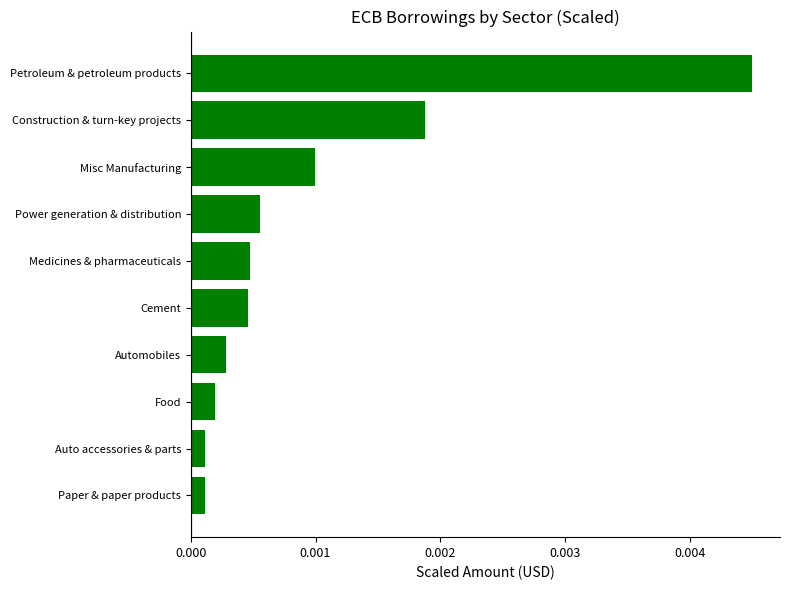

At which category does the chart reach its peak across all series?

Petroleum & petroleum products